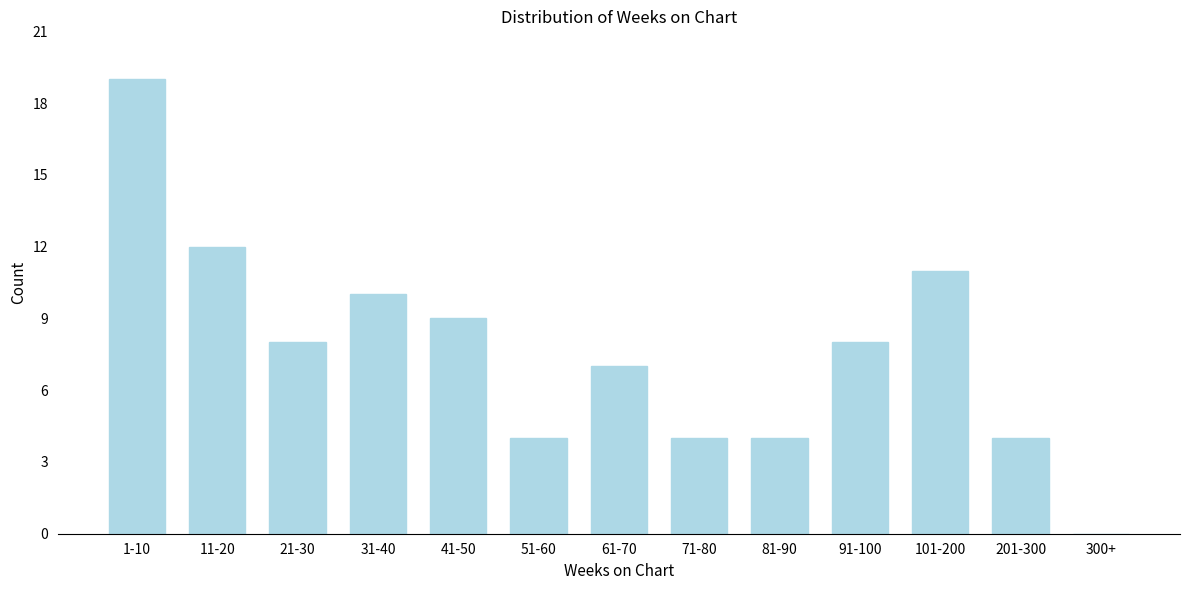

Reading left to right, transcribe all the data shown in this chart.

1-10=19	11-20=12	21-30=8	31-40=10	41-50=9	51-60=4	61-70=7	71-80=4	81-90=4	91-100=8	101-200=11	201-300=4	300+=0